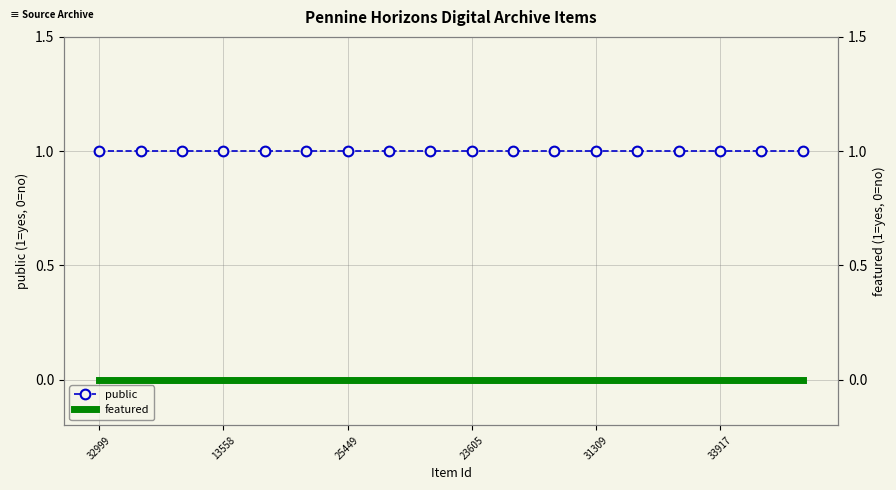

True or false: public has more than 1 interior local peaks.

False